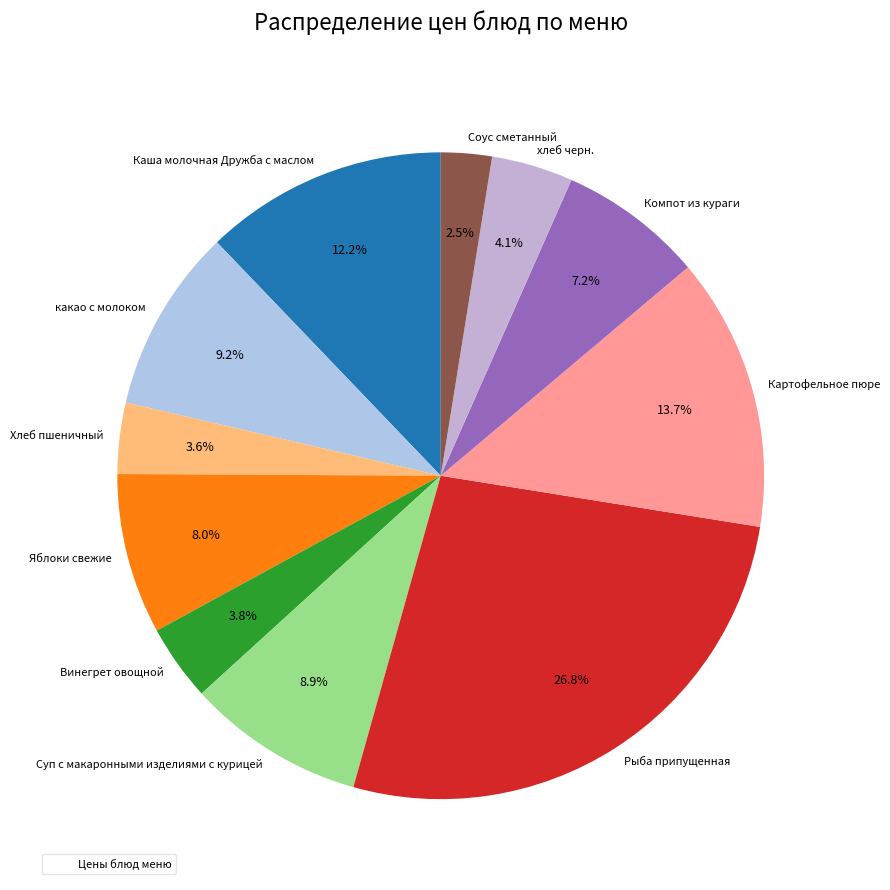

Is the sum of Картофельное пюре and Хлеб пшеничный greater than half?

No